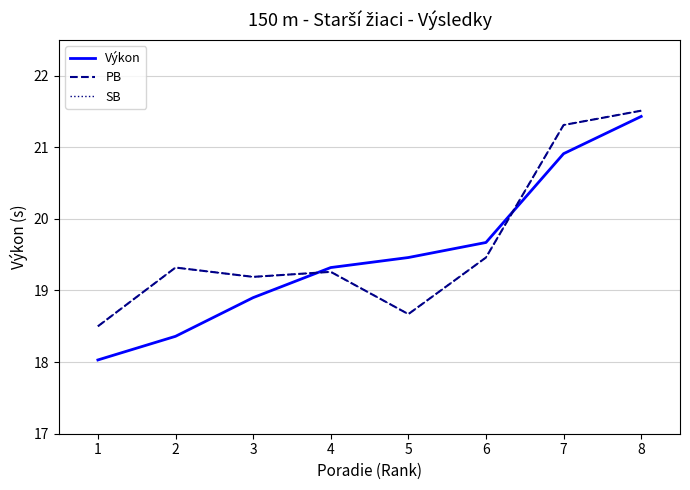

Does the chart have visible grid lines?

Yes